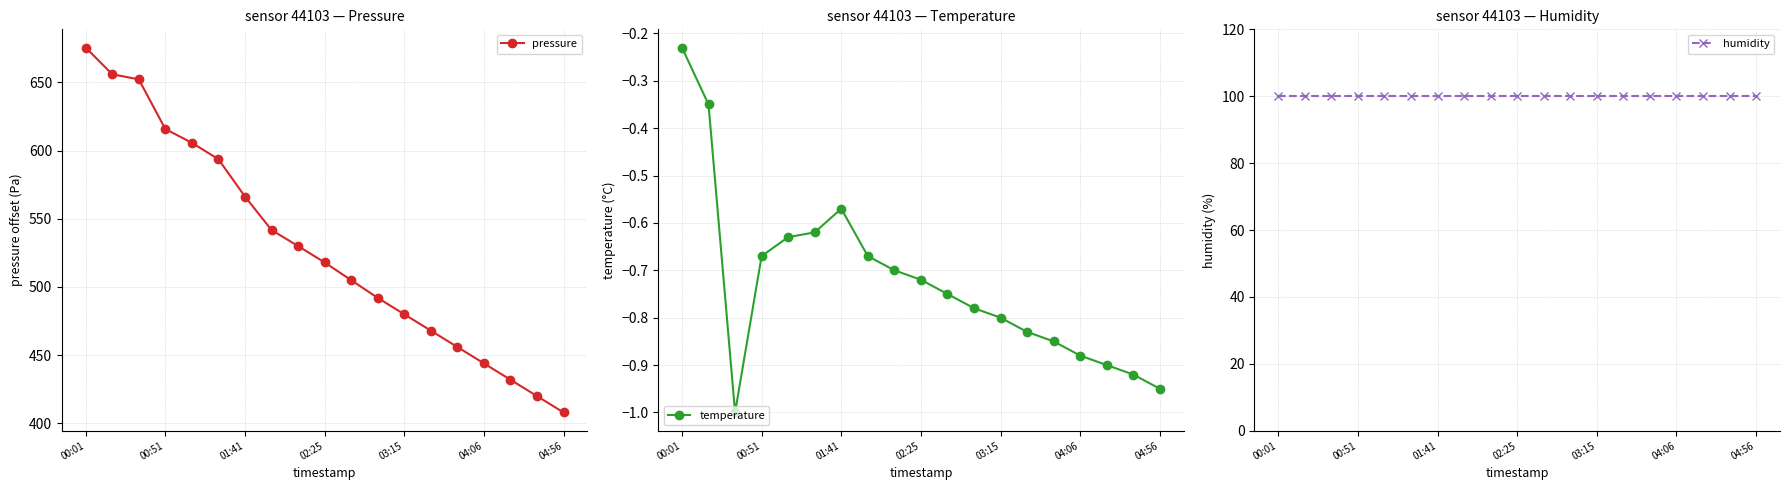

What are all the series names shown in the legend?

pressure, temperature, humidity